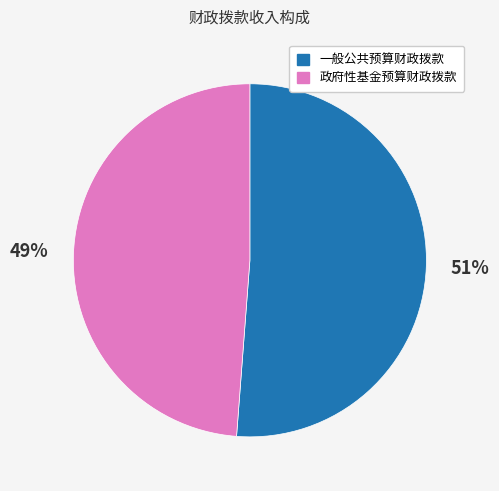

Approximately how many times larger is the value at 政府性基金预算财政拨款 compared to 一般公共预算财政拨款?

1.0